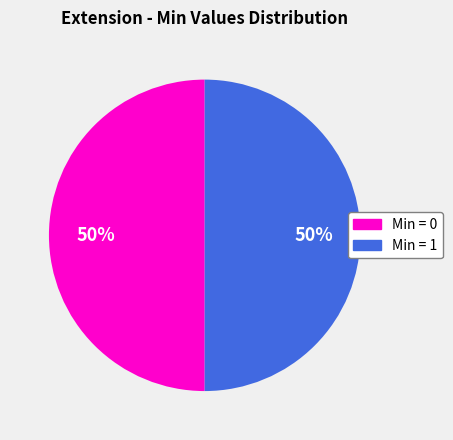

Count the number of slices in the pie.

2